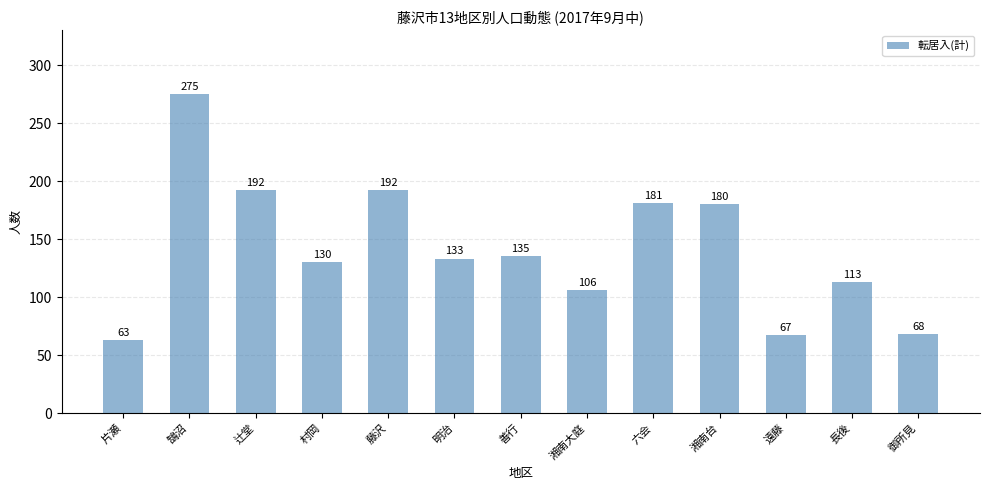

Which has a higher value, 長後 or 六会?

六会